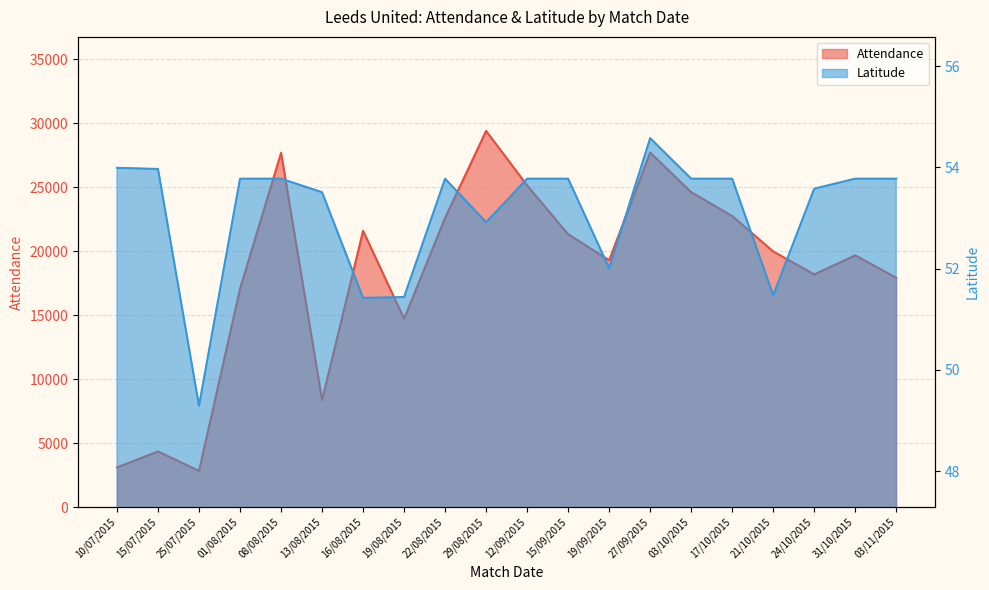

Reading left to right, transcribe all the data shown in this chart.

Attendance: 3102.0	4348.0	2824.0	17057.0	27672.0	8361.0	21581.0	14712.0	22597.0	29386.0	25126.0	21312.0	19284.0	27694.0	24601.0	22736.0	19969.0	18178.0	19666.0	17914.0
Latitude: 54.0	54.0	49.3	53.8	53.8	53.5	51.4	51.4	53.8	52.9	53.8	53.8	52.0	54.6	53.8	53.8	51.5	53.6	53.8	53.8